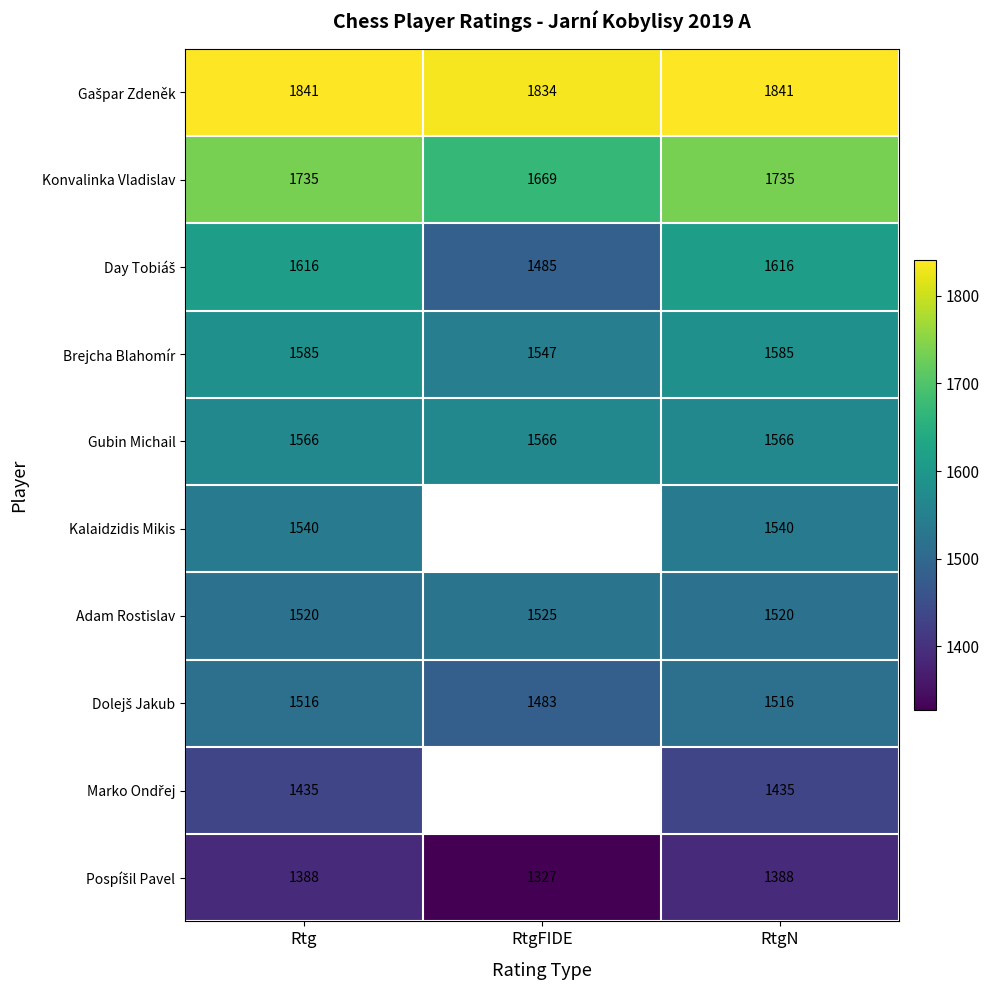

What is the spread (max minus min) of values at RtgN?

453